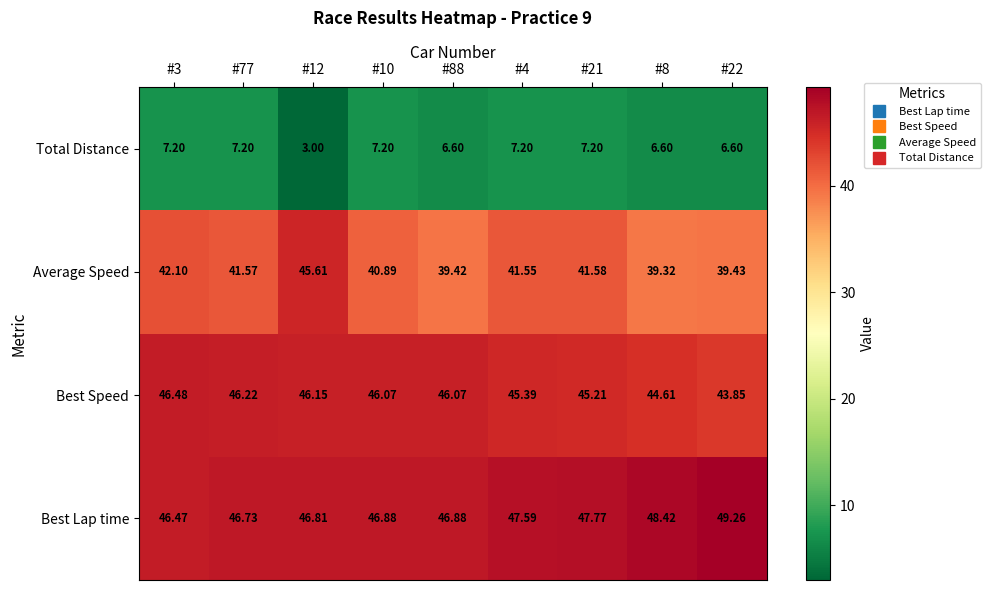

Which series changed the most between #3 and #77?

Average Speed